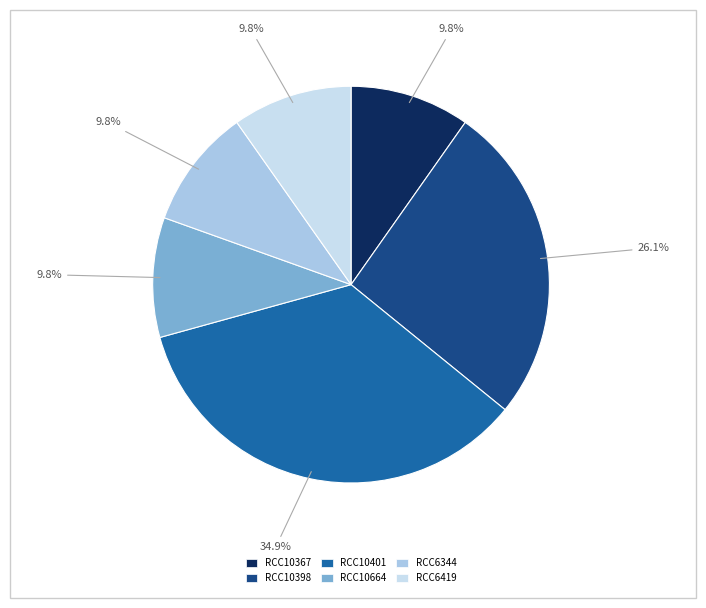

To the nearest percent, what percentage of the pie is RCC10398?

26%